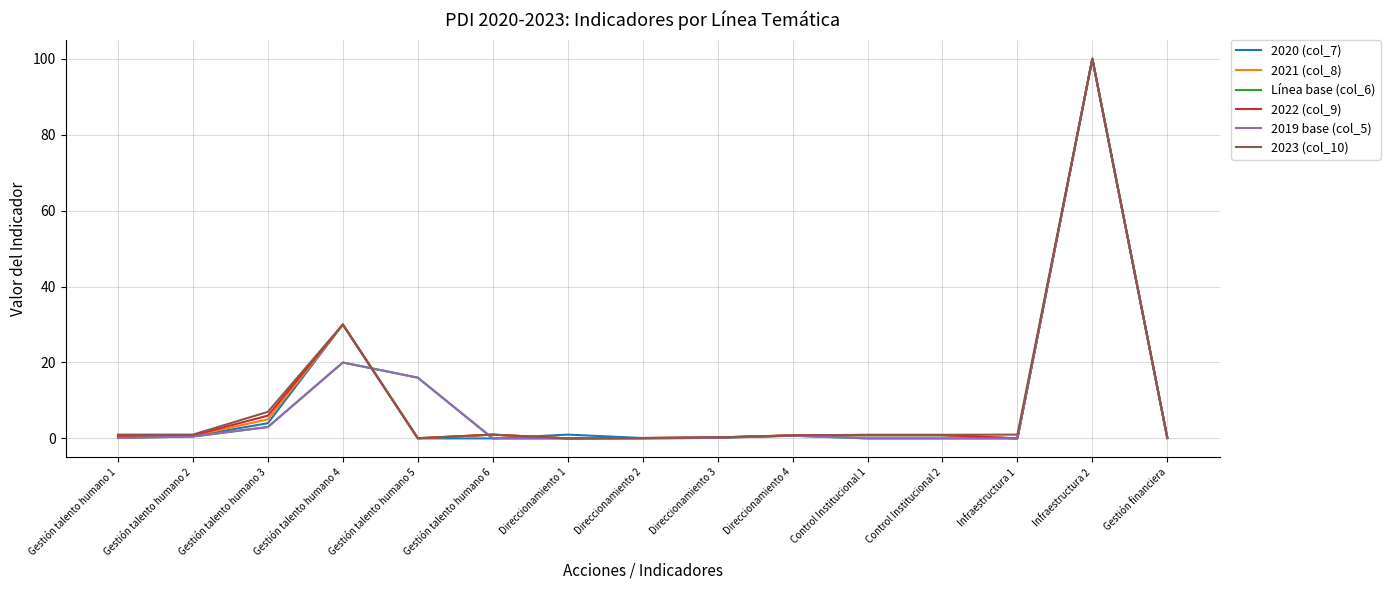

The value of 2021 (col_8) at Direccionamiento 2 is 0.1. True or false?

True